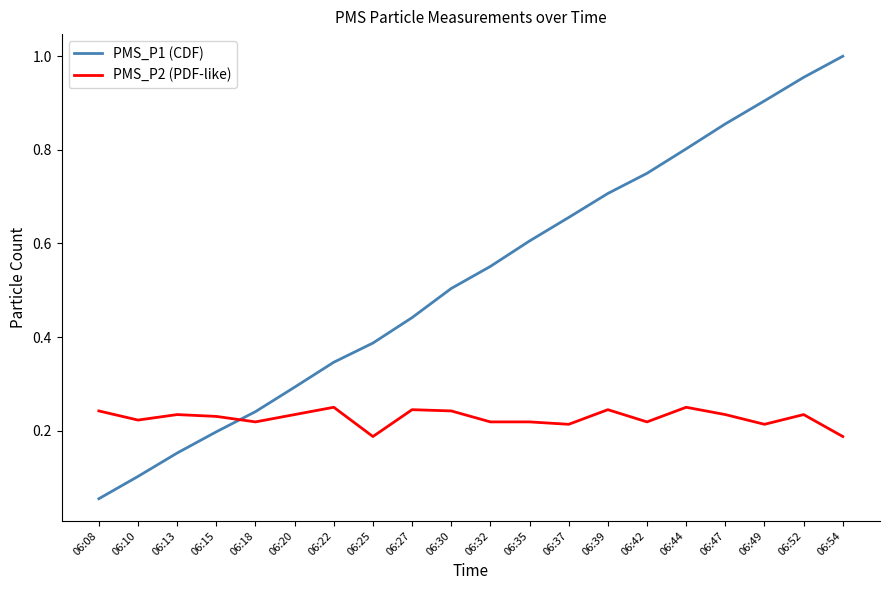

True or false: PMS_P2 (PDF-like) has more than 0 interior local peaks.

True